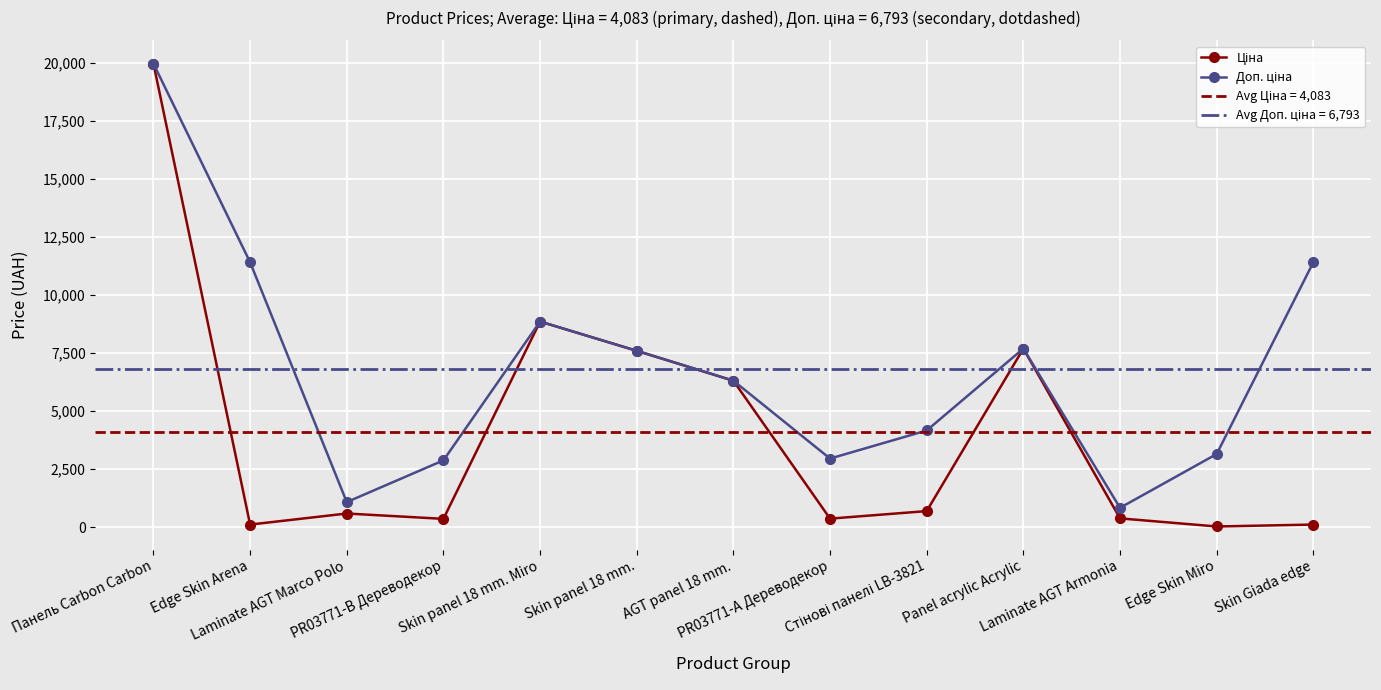

What is the label of the 6th point from the left?

Skin panel 18 mm.